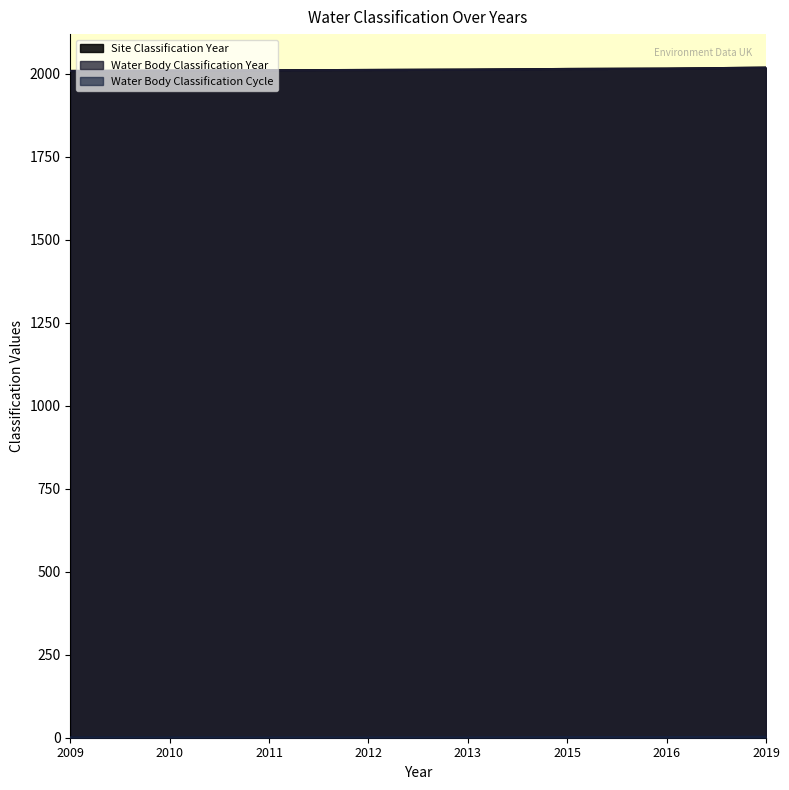

Is it true that Site Classification Year equals 1220 at 2013?

False